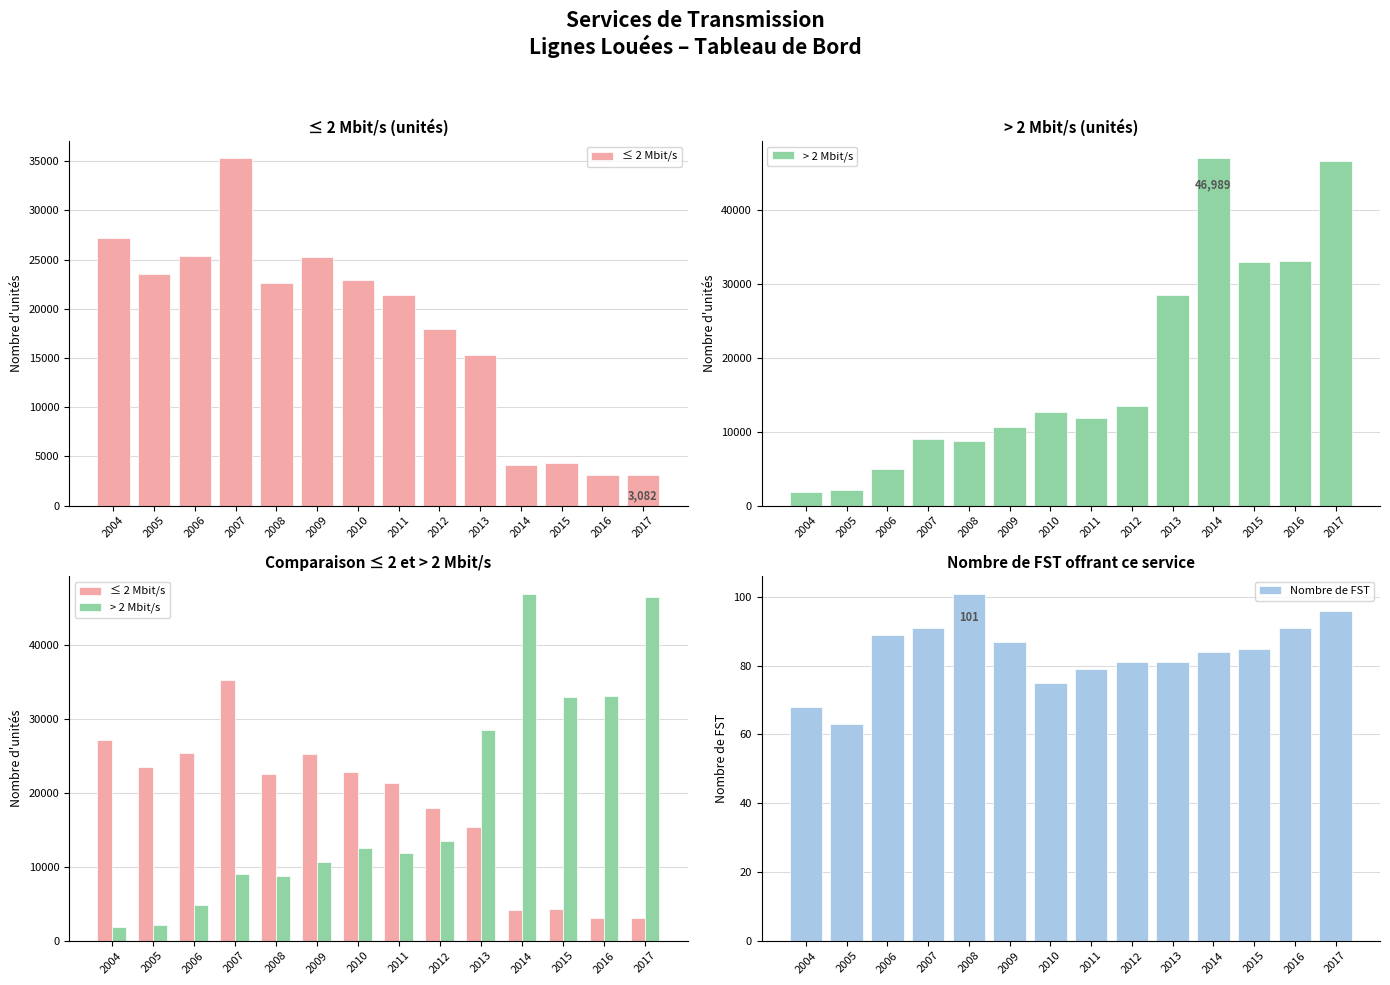

Between 2013 and 2011, which is larger?

2011